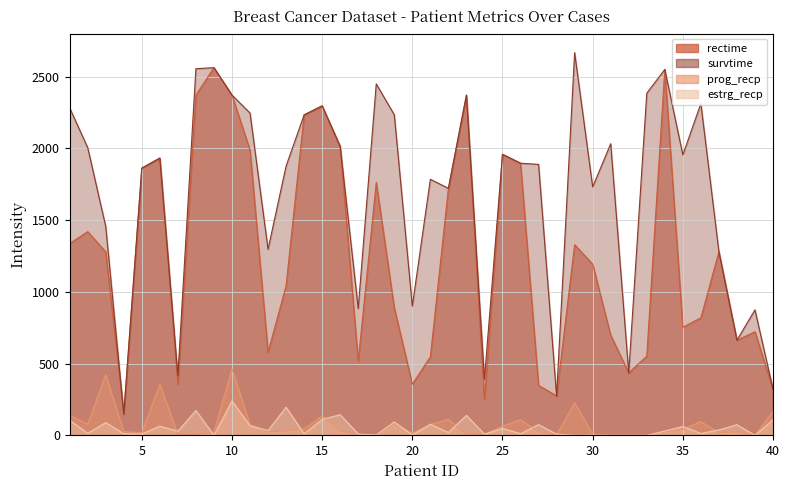

Where do prog_recp and estrg_recp first cross each other?

6 and 7